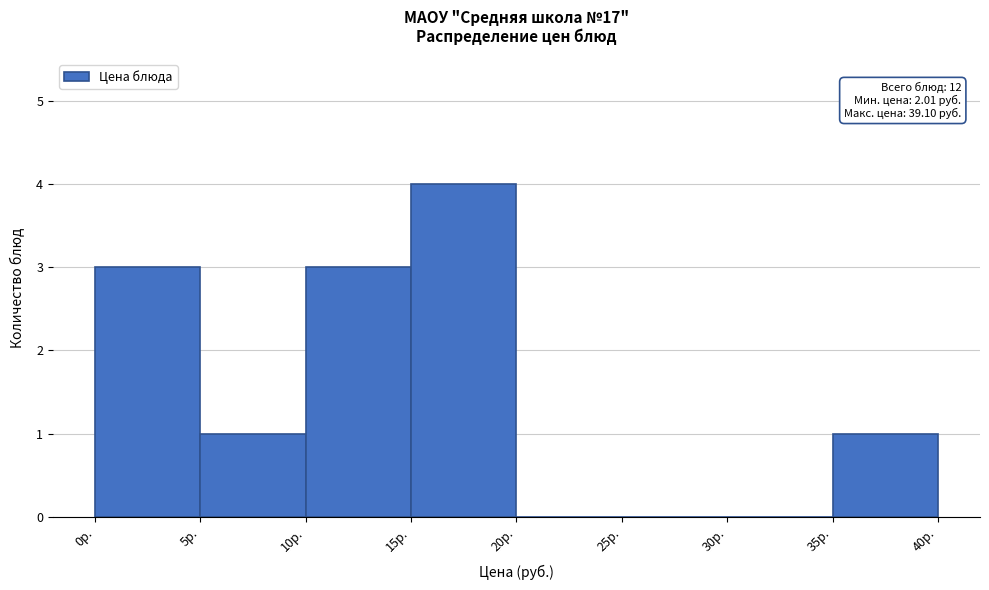

Which range on the x-axis has the tallest bar?

15 to 20